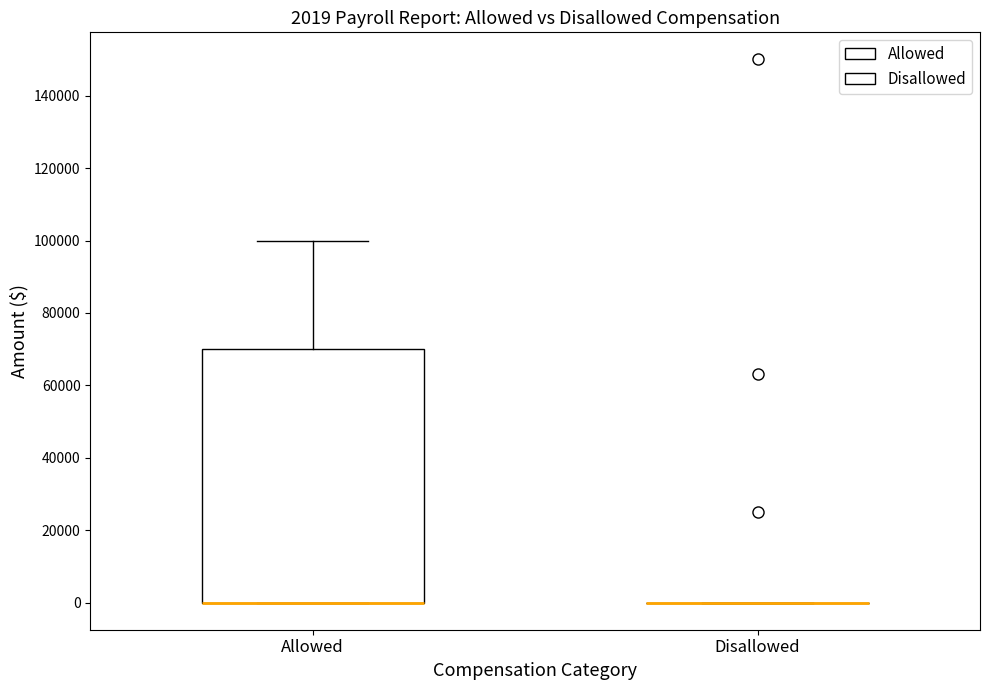

Comparing the boxes themselves (not the whiskers), which one is the tallest?

Allowed